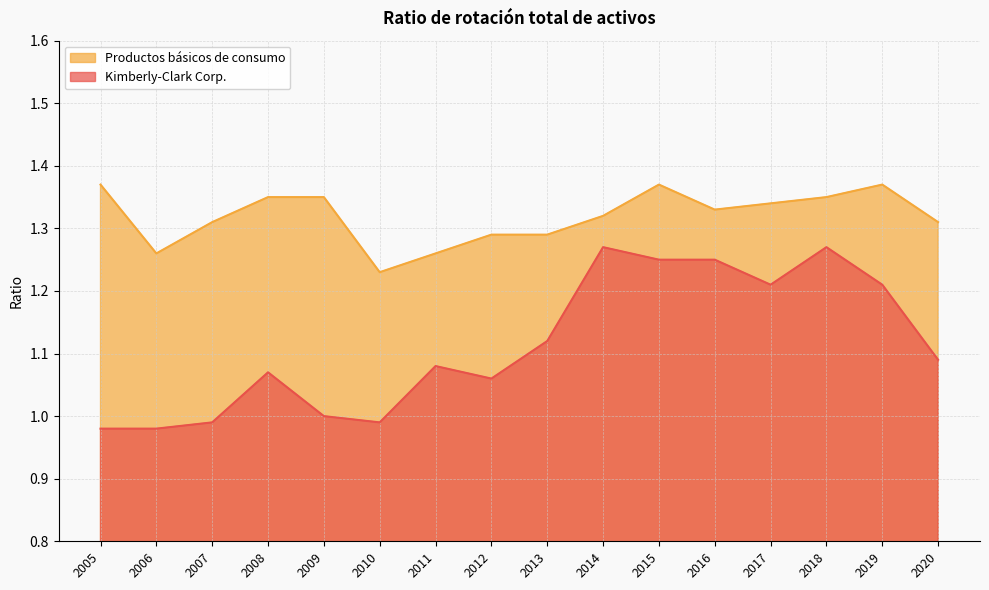

What is the maximum value shown in the chart?

1.4